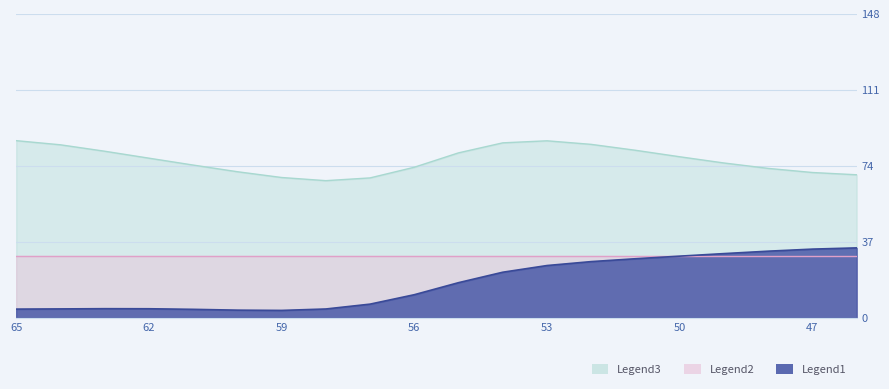

Which series has the largest total across all categories?

Legend3